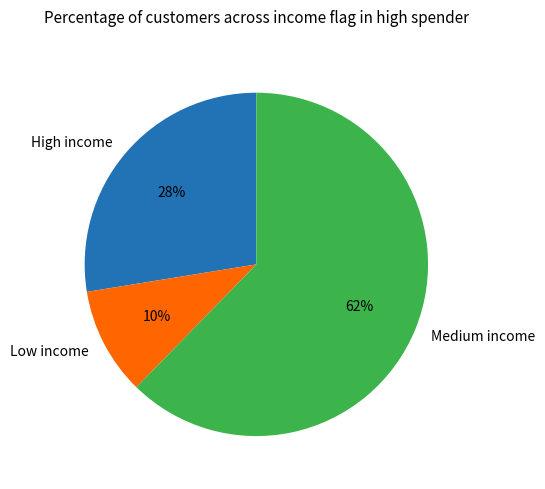

Between Low income and Medium income, which is larger?

Medium income